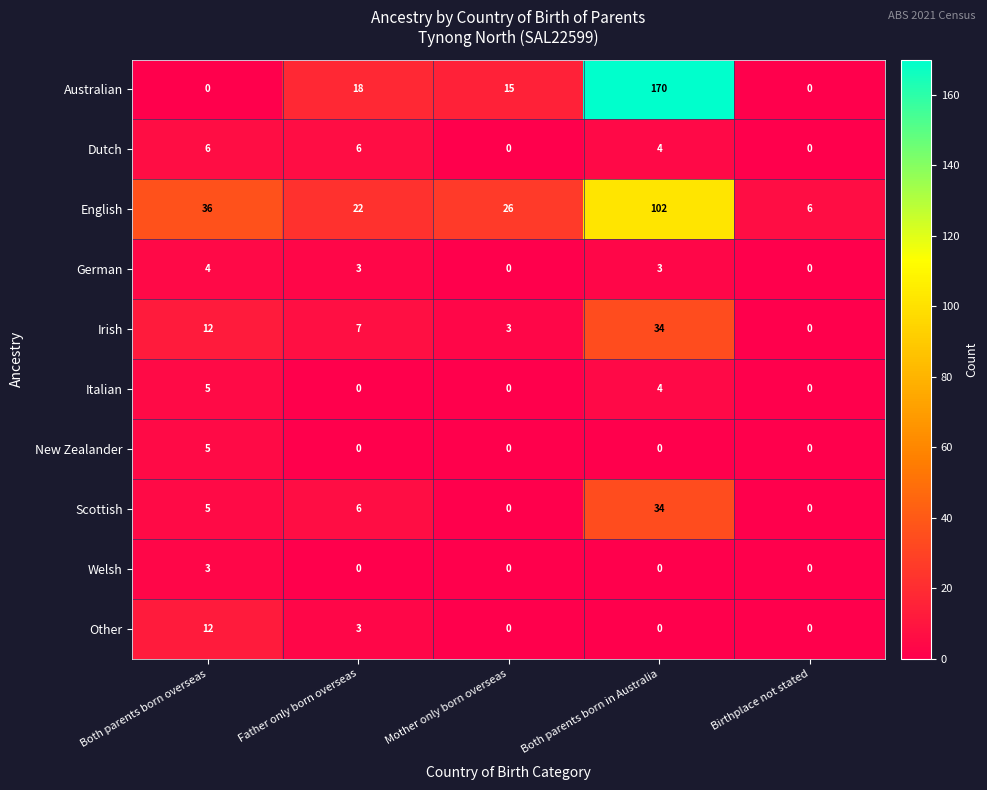

What is the greatest value displayed?

170